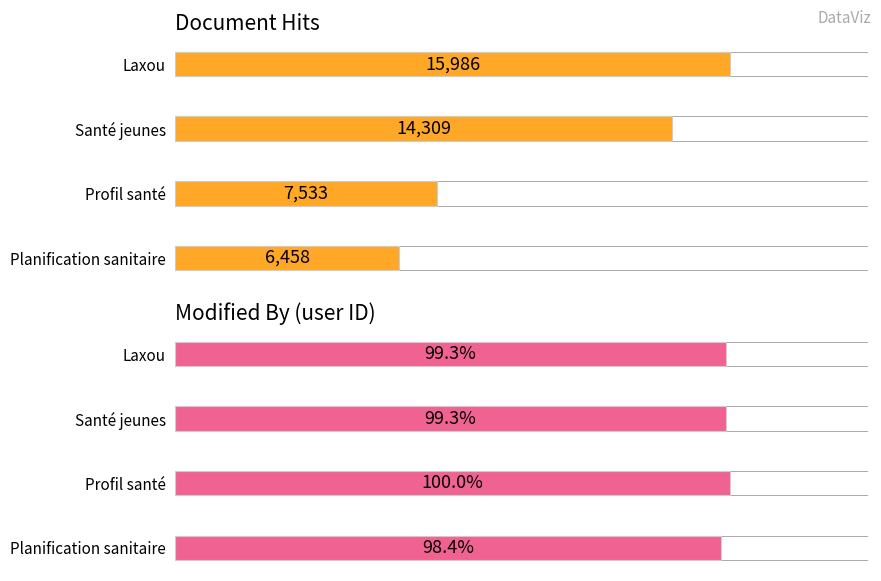

What is the value of the hits bar at the 2nd from the left?

14309